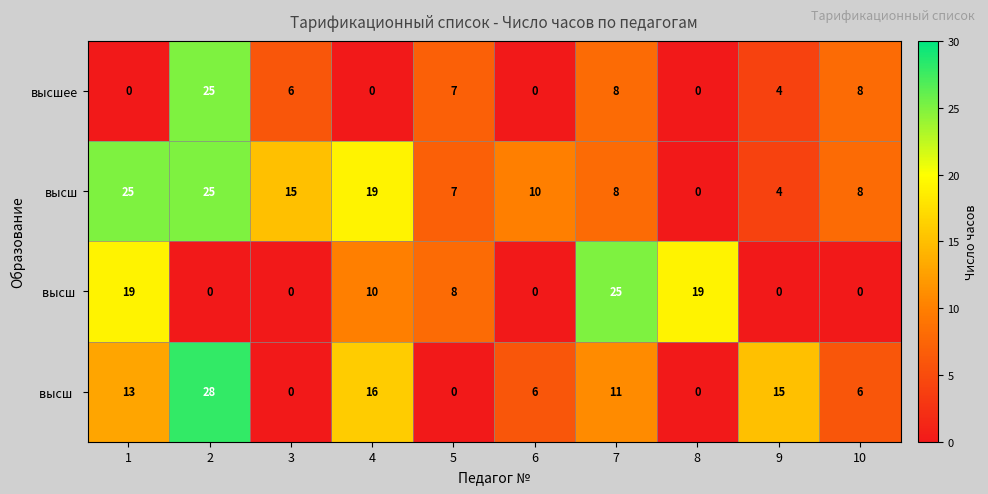

What is the spread (max minus min) of values at 8?

19